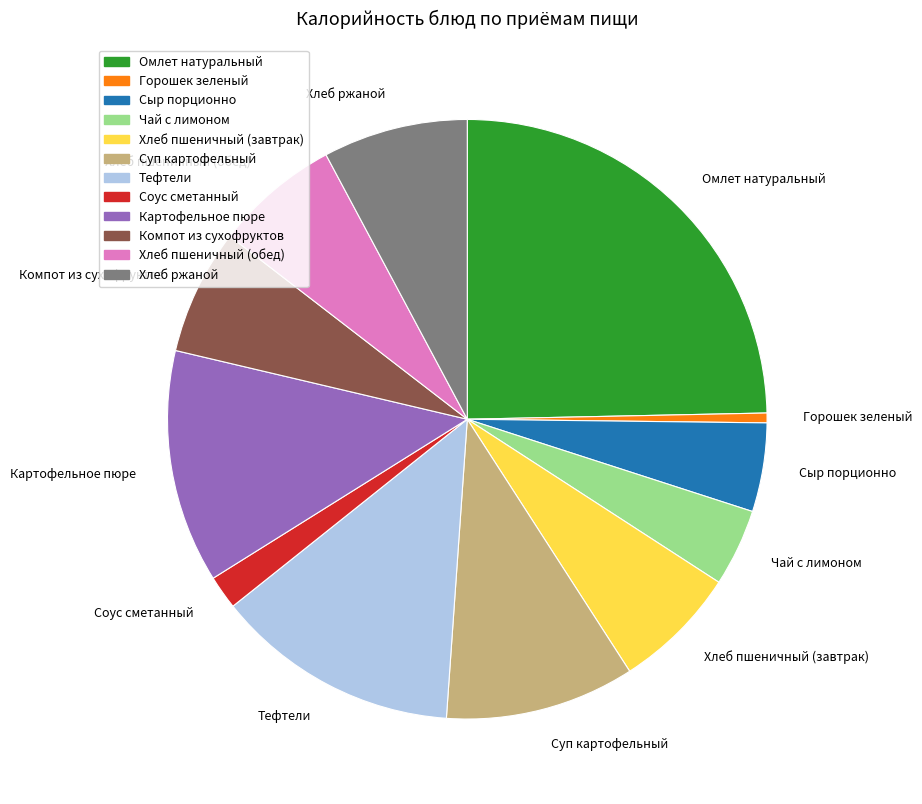

Which category has the biggest portion of the pie?

Омлет натуральный